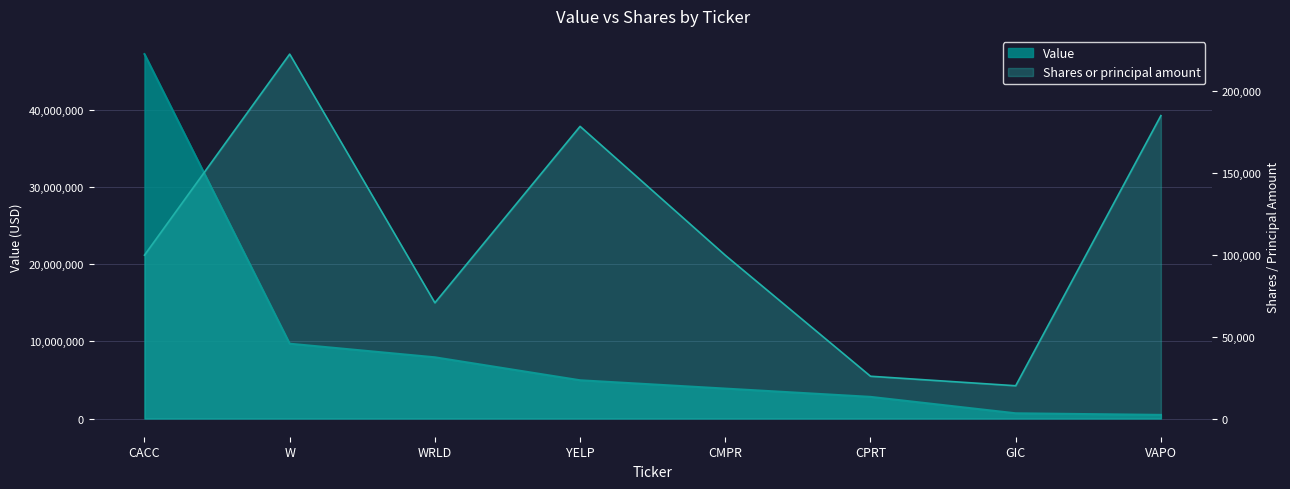

Which has a higher value, CPRT or YELP?

YELP